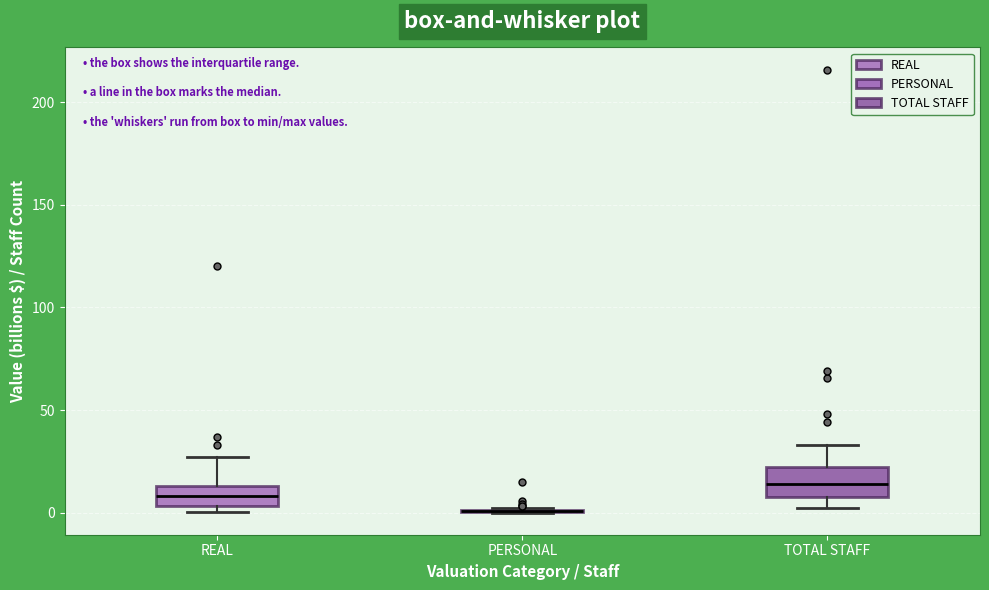

Reading left to right, read every box against the y-axis: the position of its median line, the range the box covers, and the ends of its whiskers. The values are not printed on the chart, so give them approximately, as read against the axis.

REAL: median 10, box 5 to 15, whiskers 0 to 25
PERSONAL: box collapsed to a line at 0, whiskers 0 to 0
TOTAL STAFF: median 15, box 10 to 20, whiskers 0 to 35